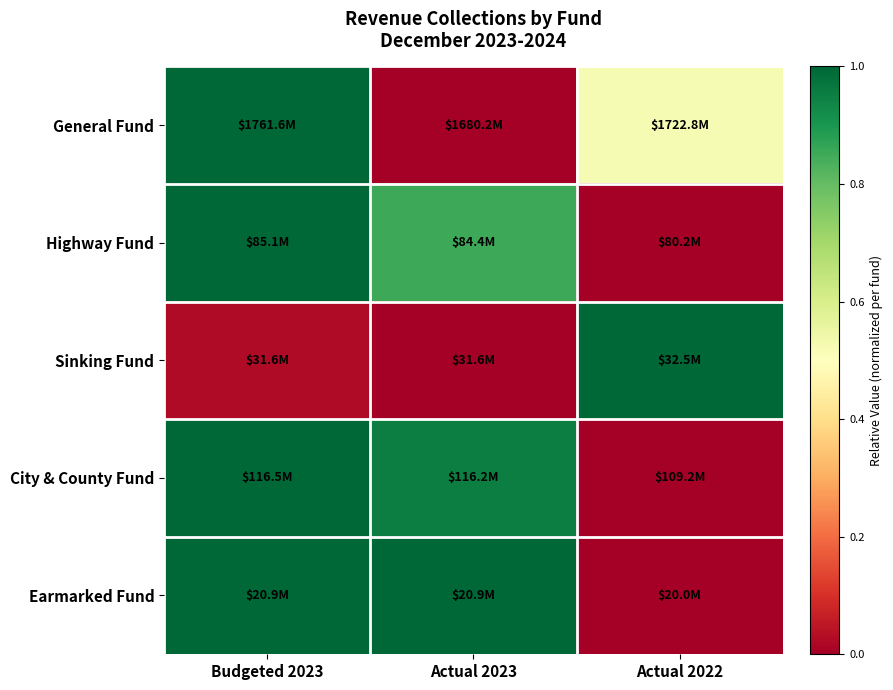

Which series has the largest range (max minus min)?

General Fund